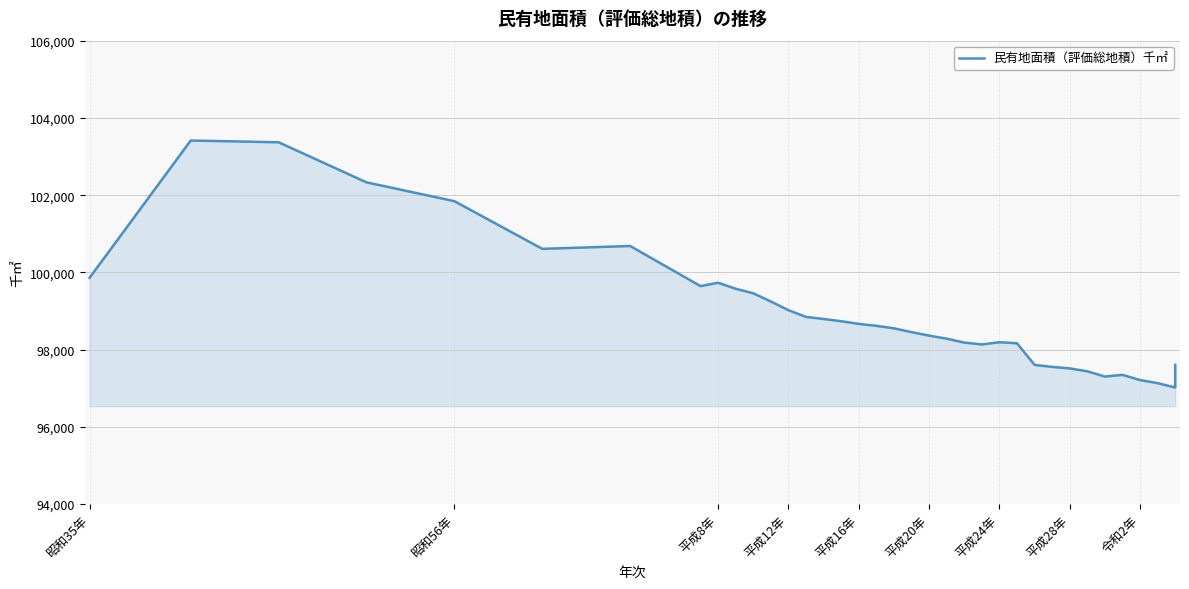

True or false: there are more than 0 points higher than both neighbors.

True